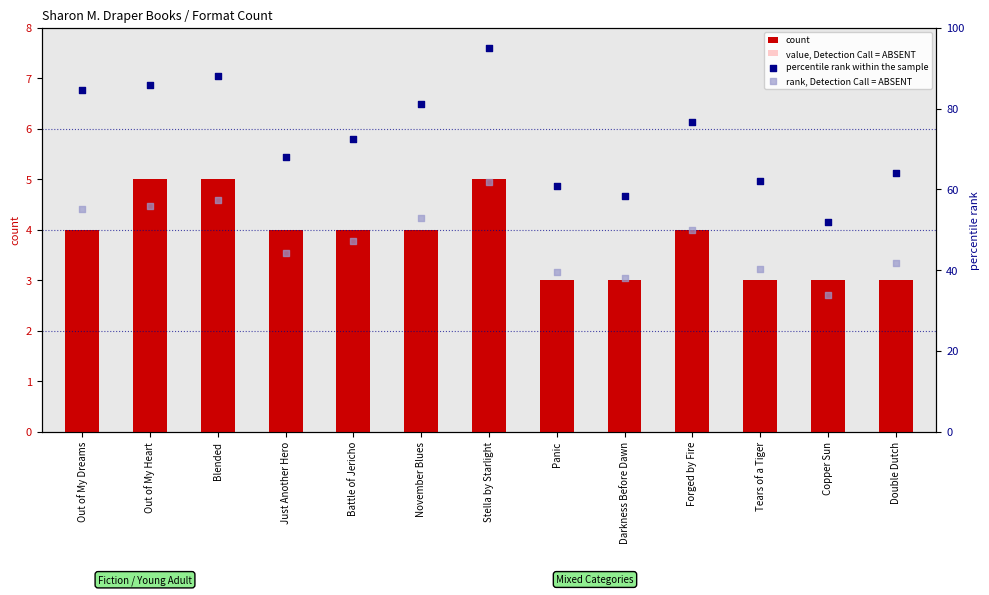

What are all the series names shown in the legend?

count, value, Detection Call = ABSENT, percentile rank within the sample, rank, Detection Call = ABSENT